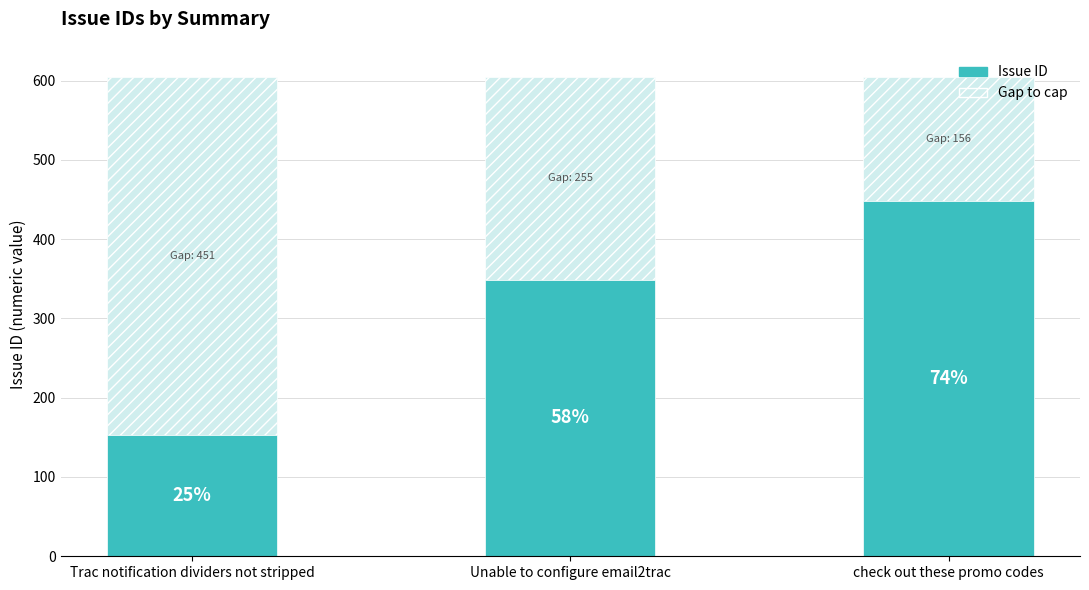

Between Trac notification dividers not stripped and check out these promo codes, which is larger?

check out these promo codes